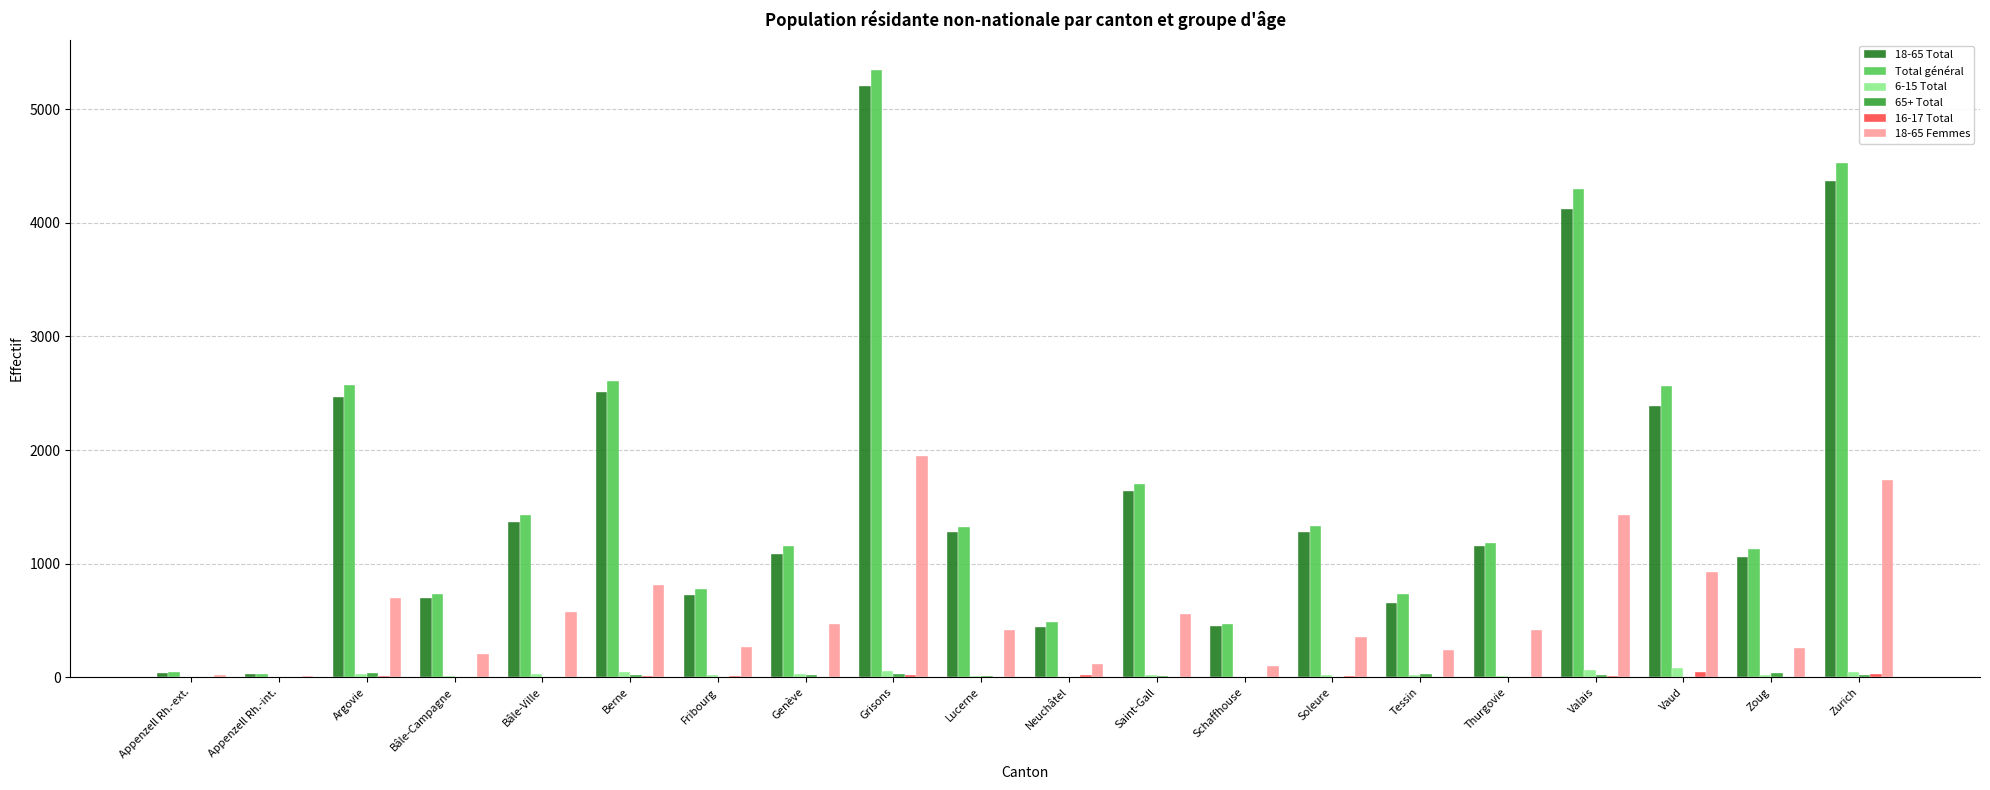

Between Appenzell Rh.-int. and Valais, which series saw the biggest shift?

Total général